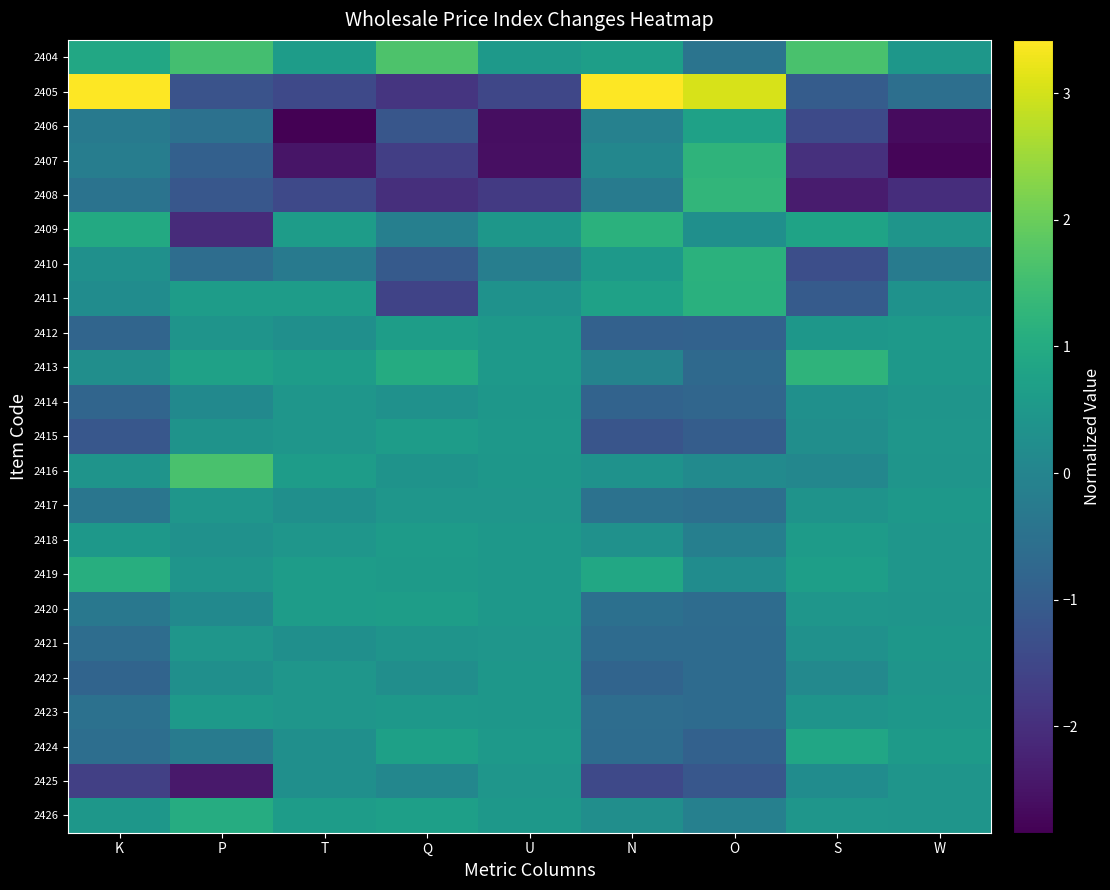

What is the smallest value displayed?

-2.8